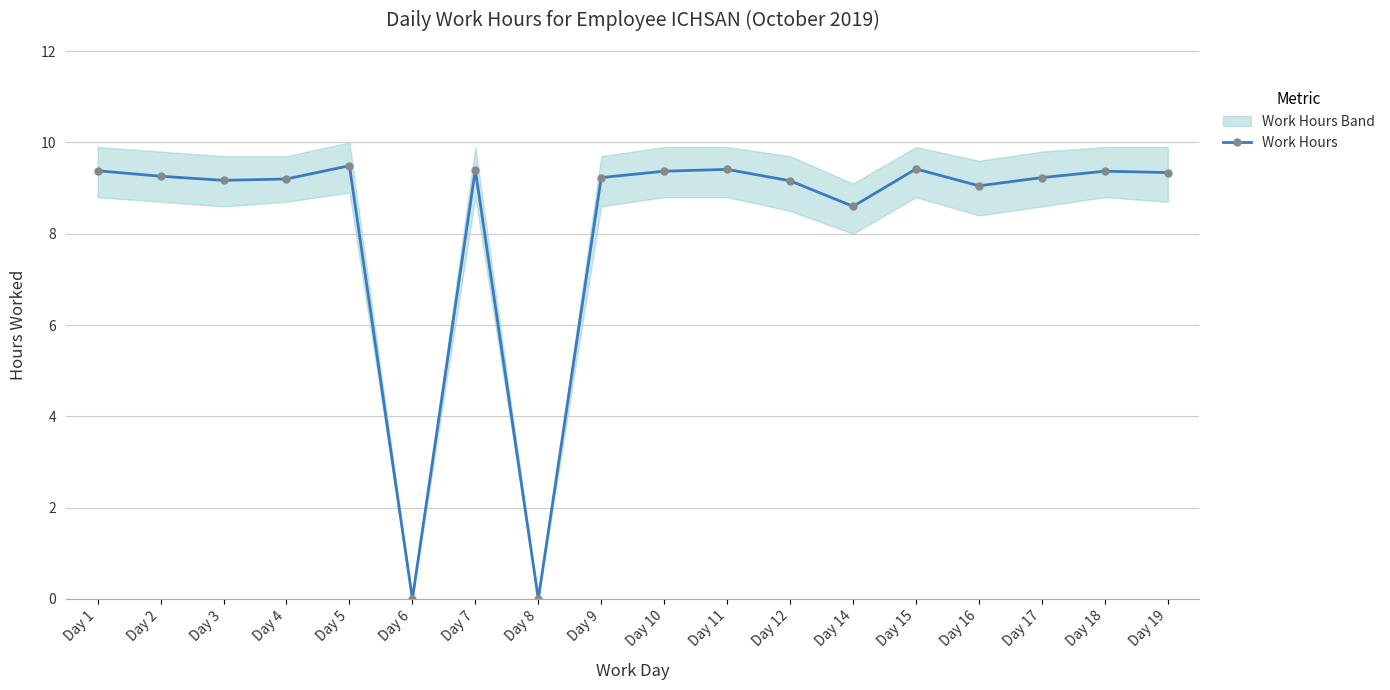

At which label is the value closest to 4?

Day 6